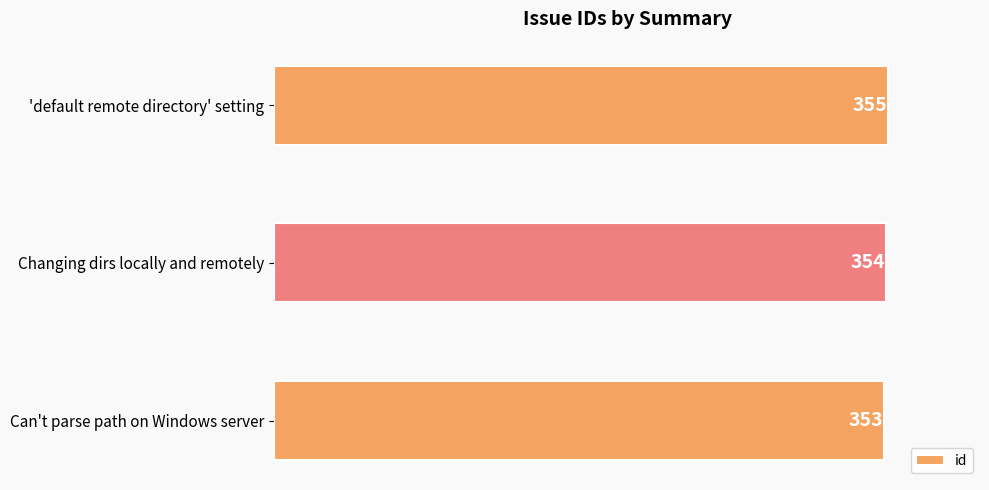

Rank the categories by value from lowest to highest.

Can't parse path on Windows server, Changing dirs locally and remotely, 'default remote directory' setting